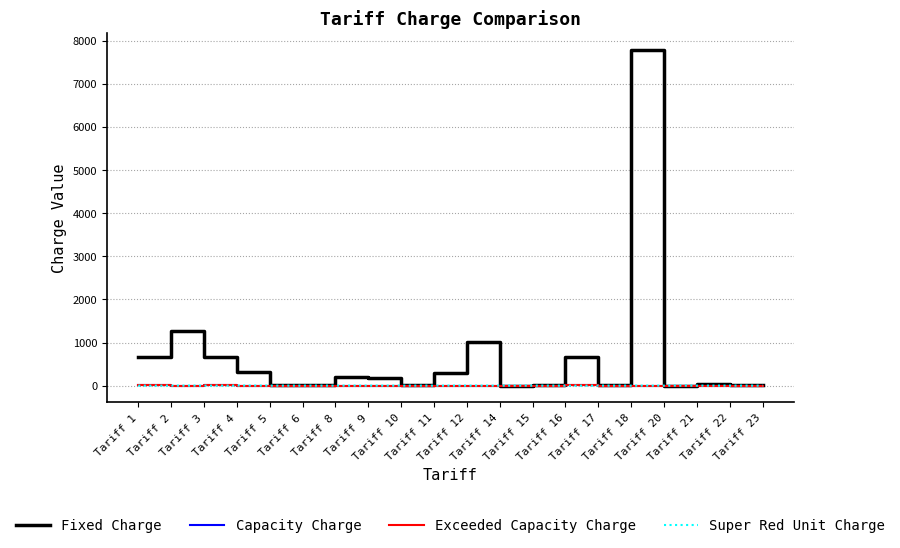

Is the value of Fixed Charge at Tariff 23 greater than the value of Exceeded Capacity Charge at Tariff 11?

Yes